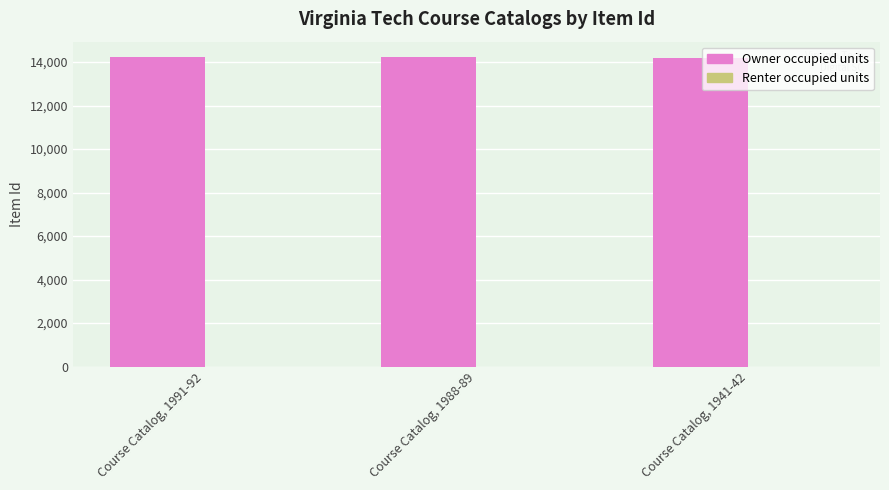

What is the maximum value shown in the chart?

14230